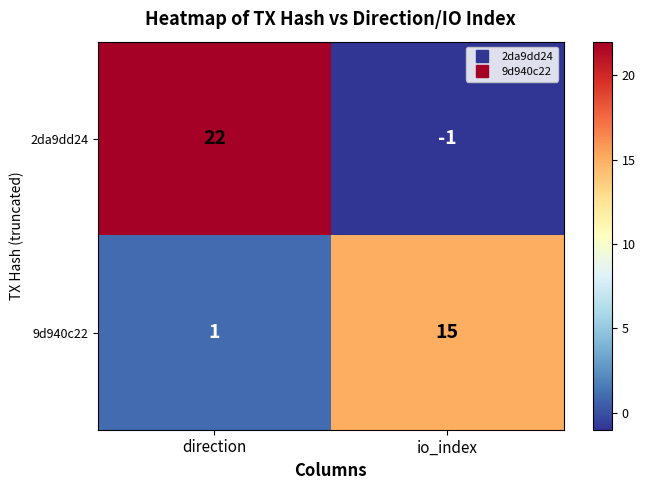

Reading right to left, transcribe all the data shown in this chart.

2da9dd24: io_index=-1	direction=22
9d940c22: io_index=15	direction=1